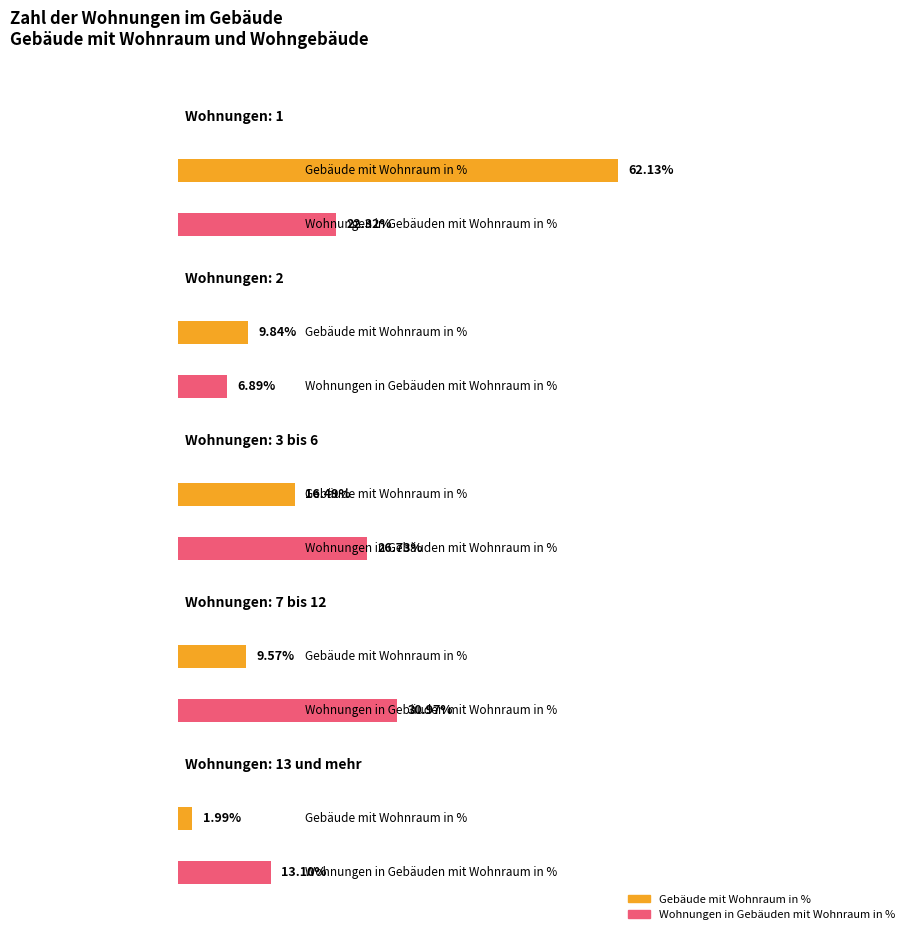

Is it true that Gebäude mit Wohnraum in % equals 42.1 at 1?

False